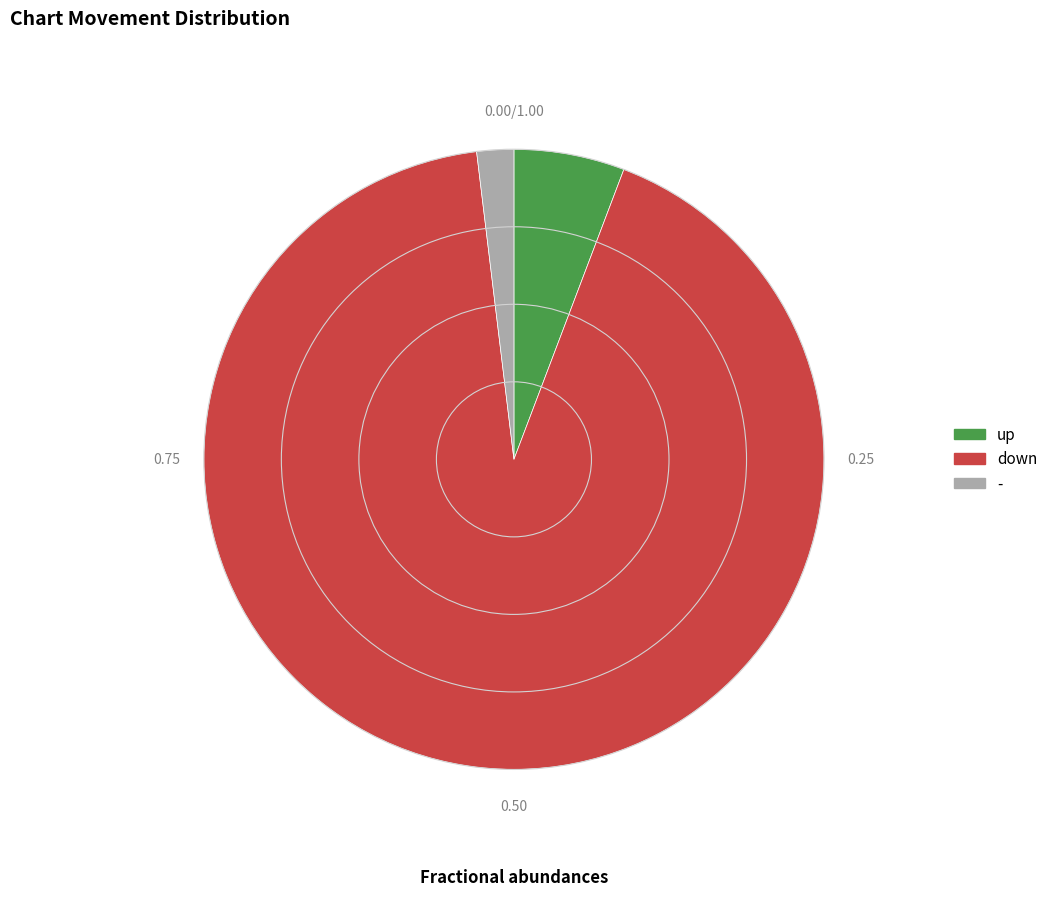

Between down and up, which is larger?

down